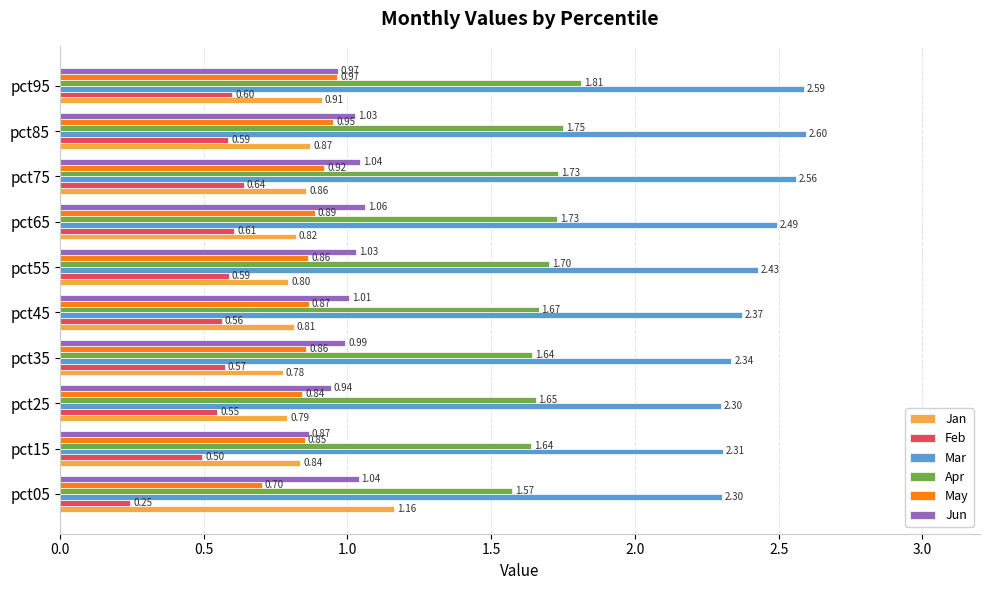

Which series has the widest spread of values?

Feb